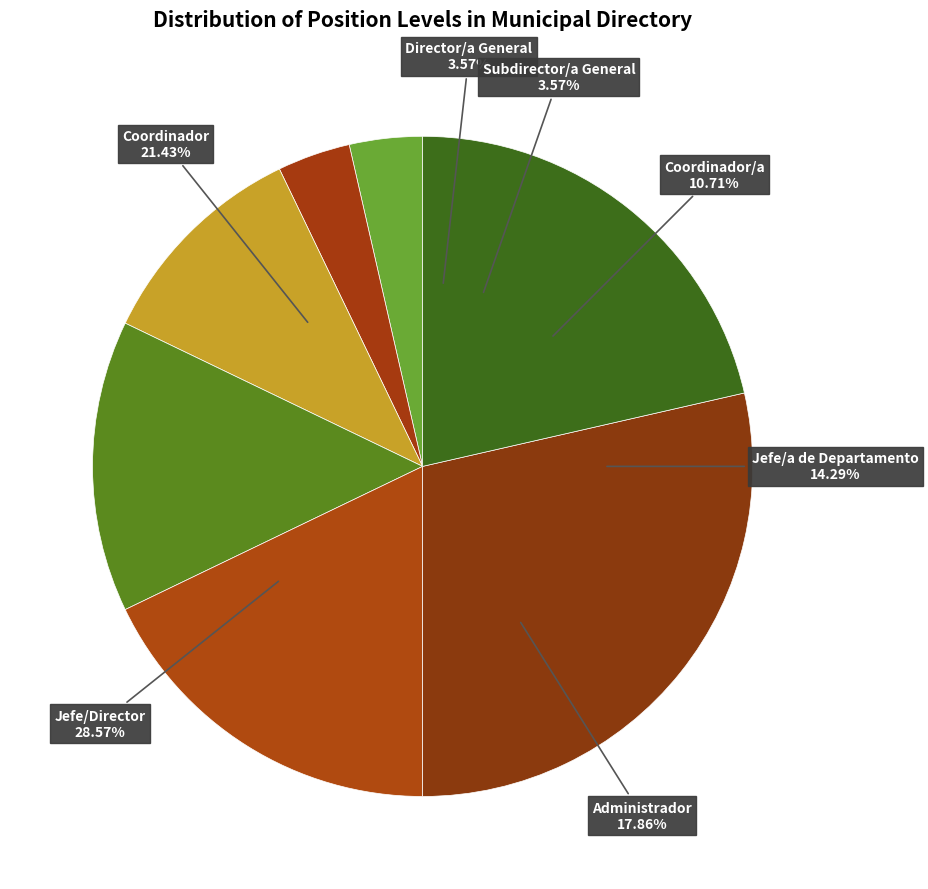

To the nearest percent, what portion does Jefe/a de Departamento represent?

14%